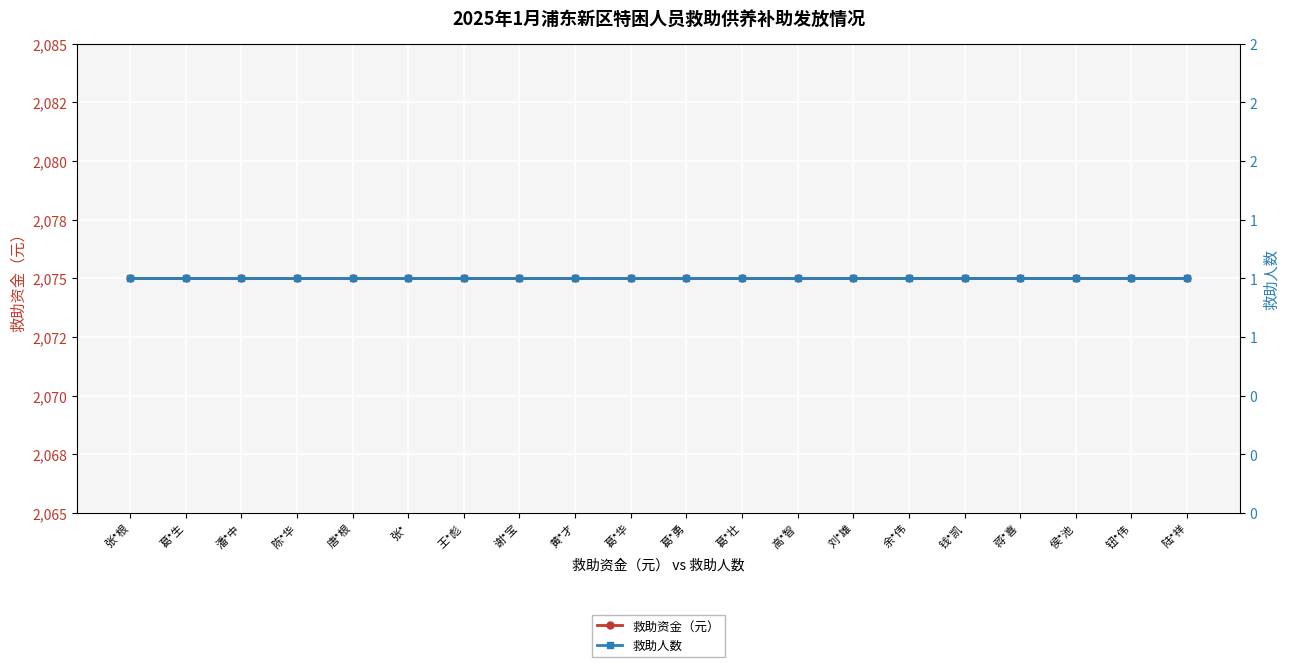

True or false: 救助资金（元） and 救助人数 cross at least once.

False